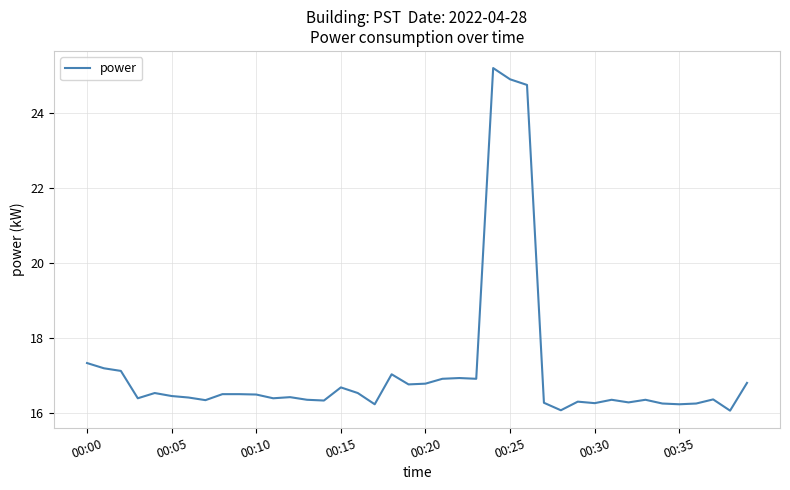

What is the maximum value shown in the chart?

25.2